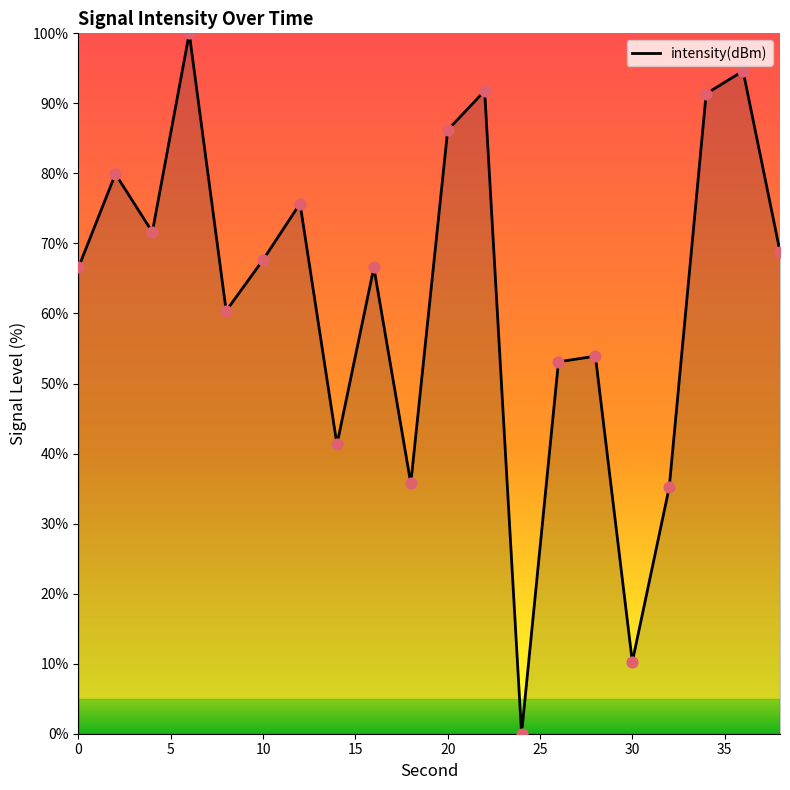

What is the difference between the maximum and minimum values?

100.0